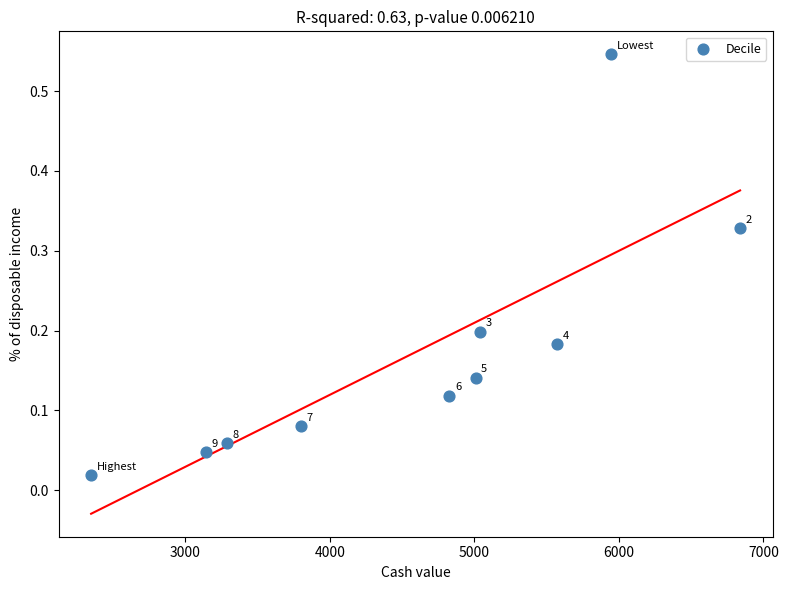

What is the range of X values (max minus min)?

4492.0